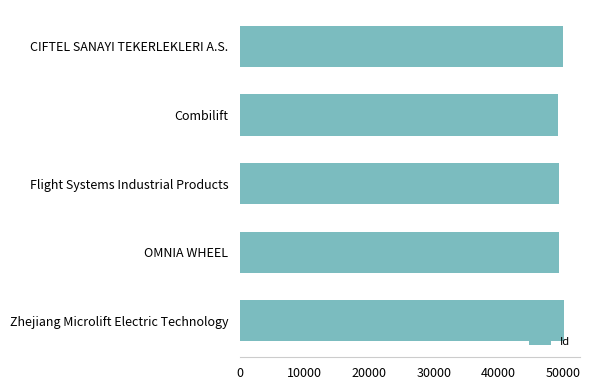

Read the value at CIFTEL SANAYI TEKERLEKLERI A.S..

50004